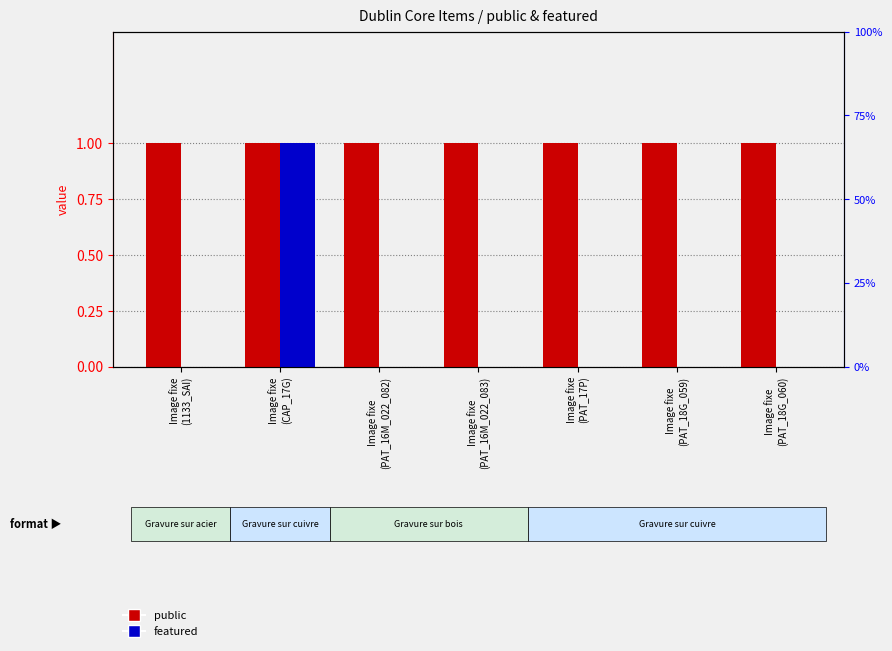

Which series has the largest total across all categories?

public